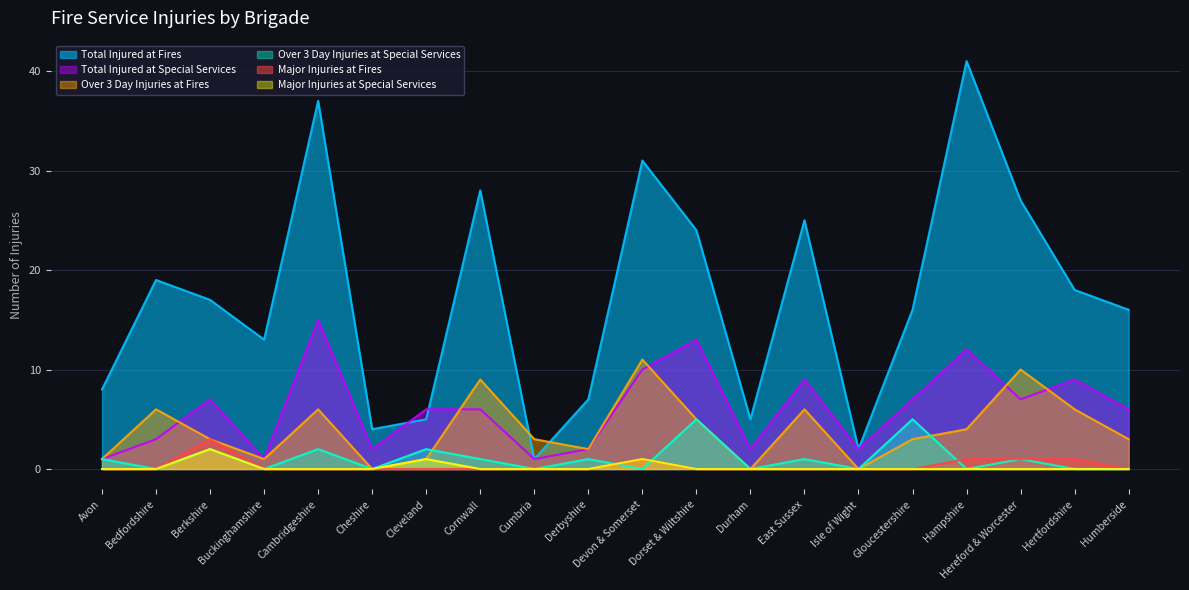

What is the total value across all series at Hampshire?

58